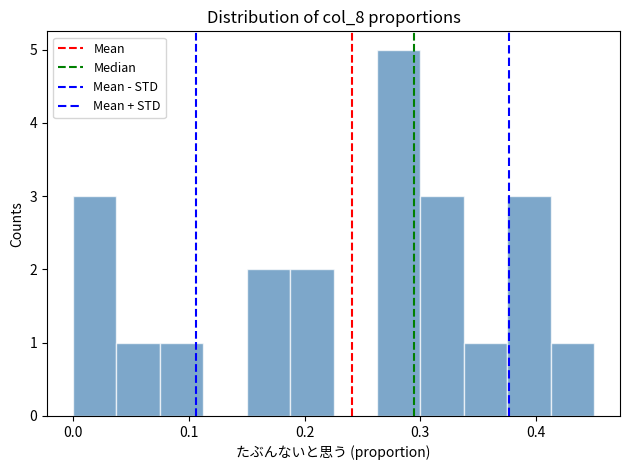

Around what value on the x-axis is the tallest bar? Give the approximate position of its centre, as read against the axis.

0.28